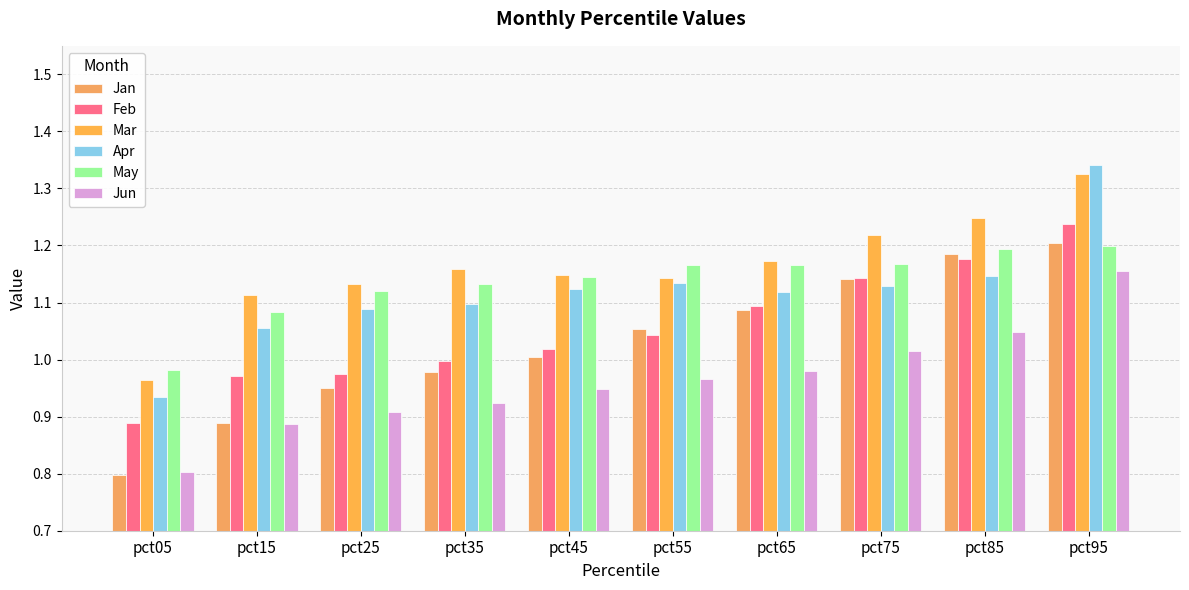

Is it true that Apr equals 1.1 at pct65?

True